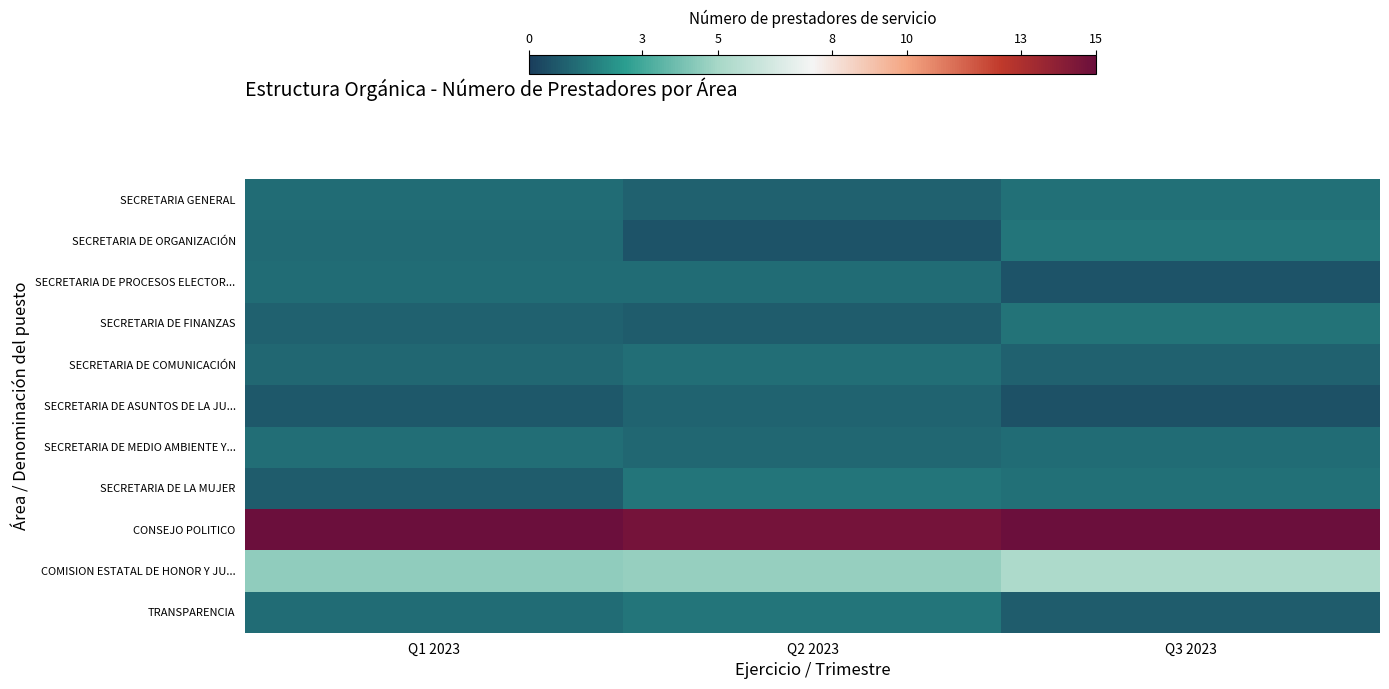

Reading left to right, extract all data points from this chart.

SECRETARIA GENERAL: Q1 2023=1.3	Q2 2023=0.9	Q3 2023=1.4
SECRETARIA DE ORGANIZACIÓN: Q1 2023=1.2	Q2 2023=0.6	Q3 2023=1.5
SECRETARIA DE PROCESOS ELECTOR...: Q1 2023=1.3	Q2 2023=1.3	Q3 2023=0.6
SECRETARIA DE FINANZAS: Q1 2023=1.0	Q2 2023=0.9	Q3 2023=1.4
SECRETARIA DE COMUNICACIÓN: Q1 2023=1.1	Q2 2023=1.3	Q3 2023=0.9
SECRETARIA DE ASUNTOS DE LA JU...: Q1 2023=0.7	Q2 2023=1.1	Q3 2023=0.6
SECRETARIA DE MEDIO AMBIENTE Y...: Q1 2023=1.3	Q2 2023=1.1	Q3 2023=1.3
SECRETARIA DE LA MUJER: Q1 2023=0.9	Q2 2023=1.5	Q3 2023=1.4
CONSEJO POLITICO: Q1 2023=15.0	Q2 2023=14.7	Q3 2023=15.0
COMISION ESTATAL DE HONOR Y JU...: Q1 2023=4.5	Q2 2023=4.7	Q3 2023=5.2
TRANSPARENCIA: Q1 2023=1.2	Q2 2023=1.5	Q3 2023=0.8